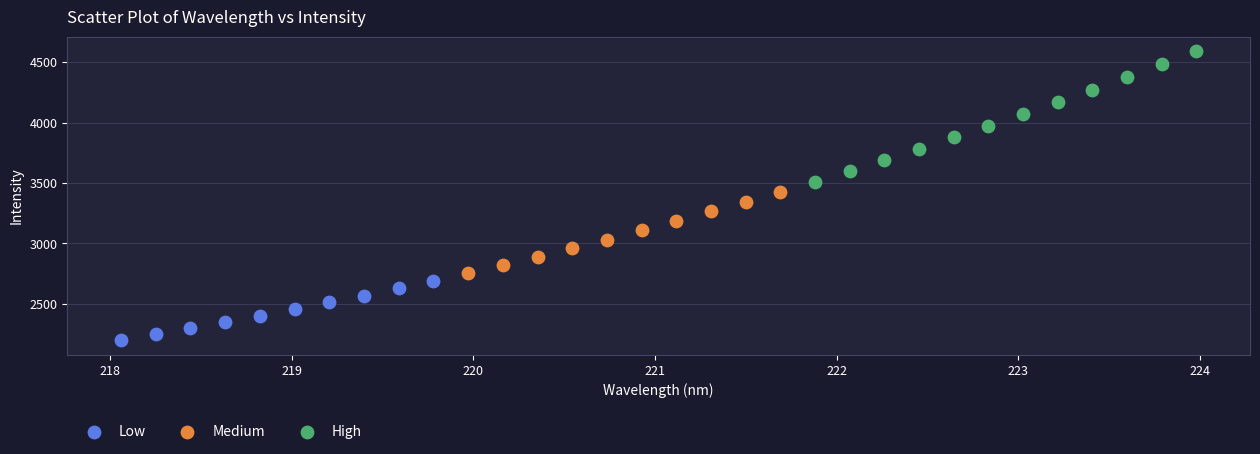

Which series contains the lowest Y value?

Low